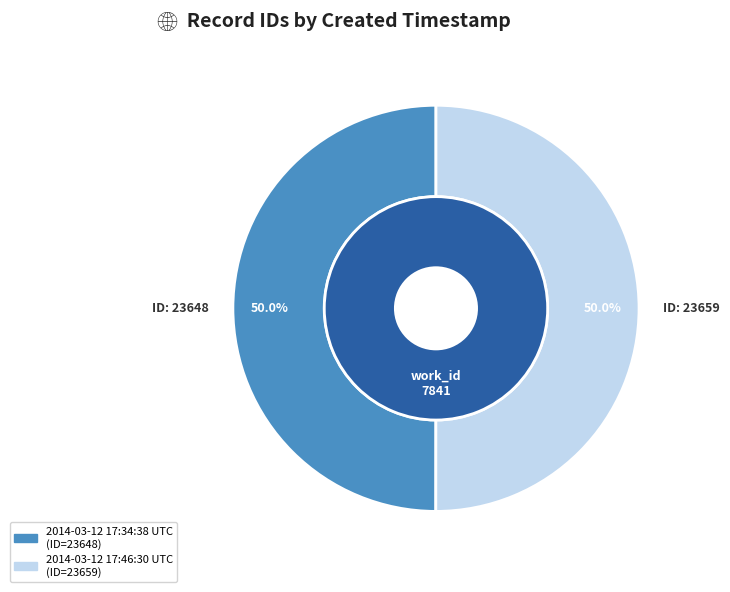

Which has a higher value, 2014-03-12 17:46:30 UTC or 2014-03-12 17:34:38 UTC?

2014-03-12 17:46:30 UTC